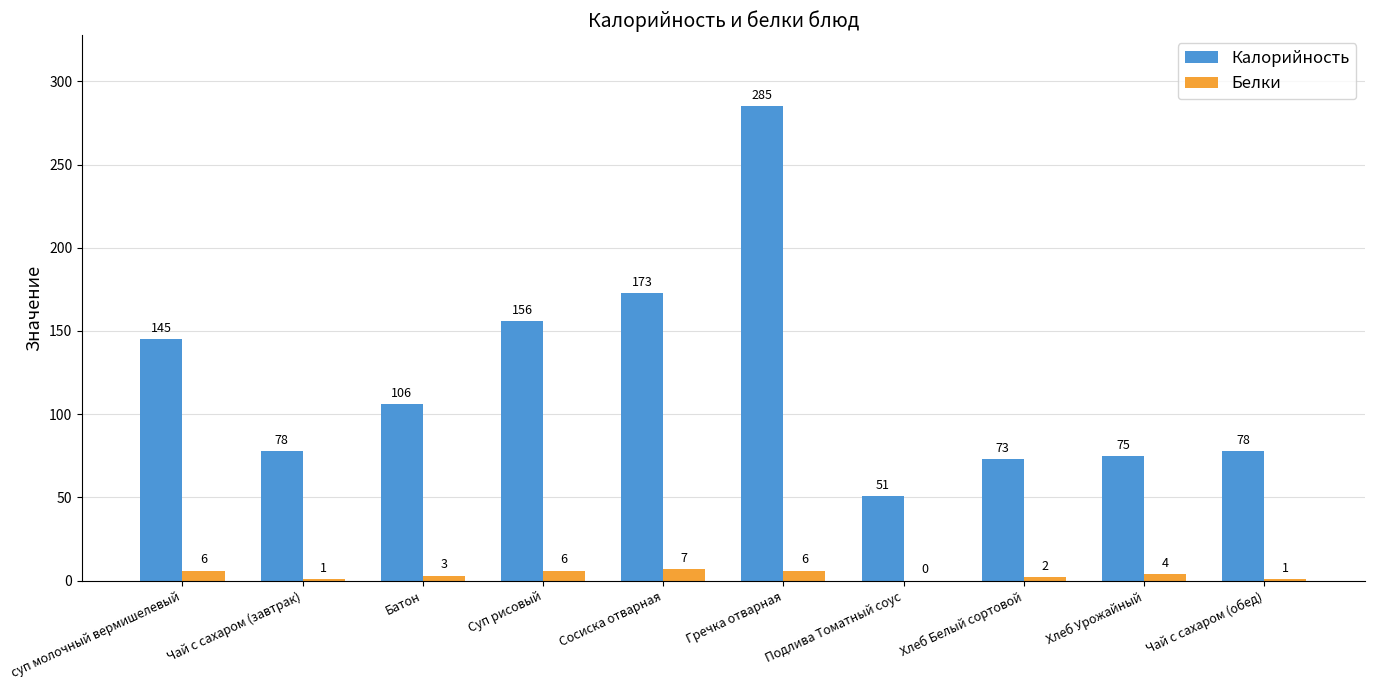

Is it true that Белки equals 7 at Сосиска отварная?

True